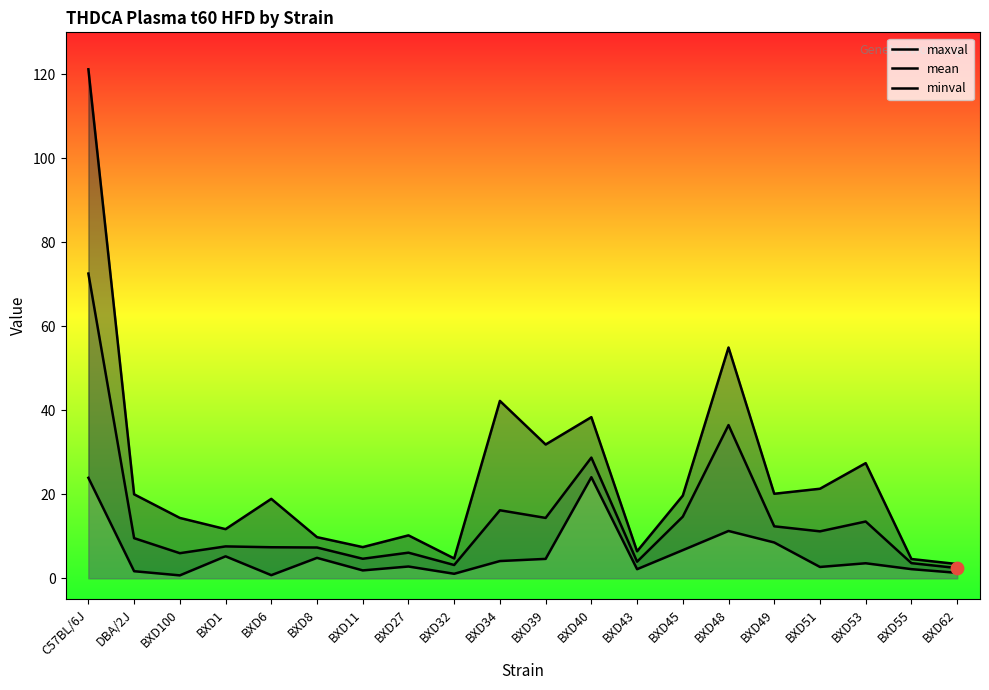

At how many categories does at least one series exceed 83?

1